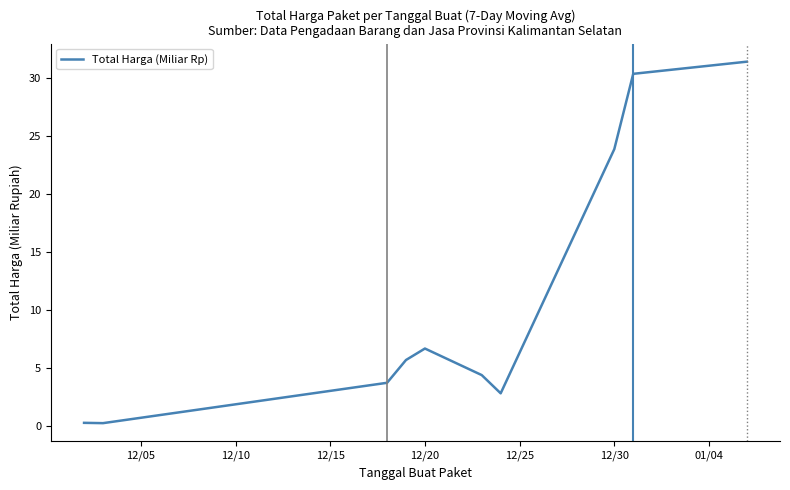

How many interior local peaks (higher than both neighbors) does the data have?

1